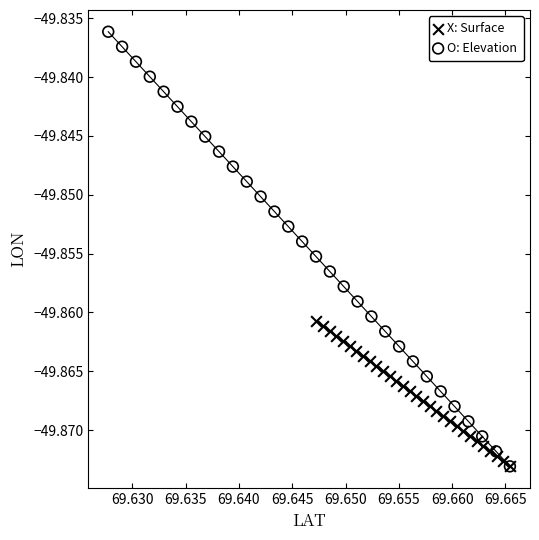

Which series has the largest Y range (max minus min)?

O: Elevation